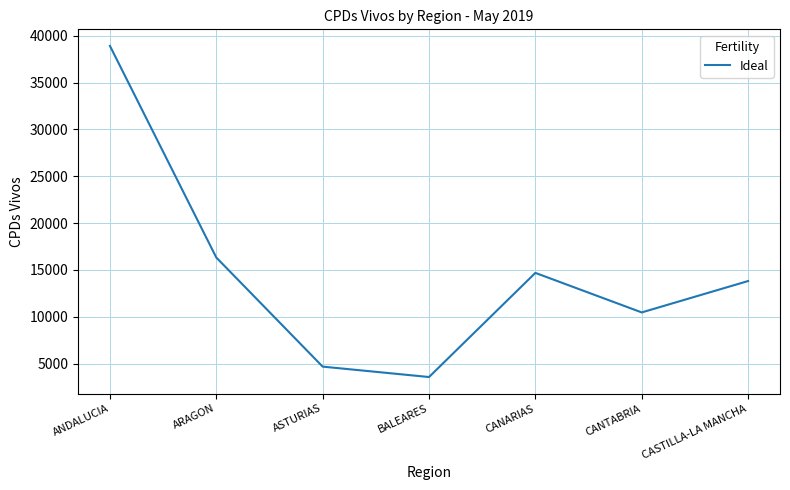

Where is the data nearest to the value 21244?

ARAGON